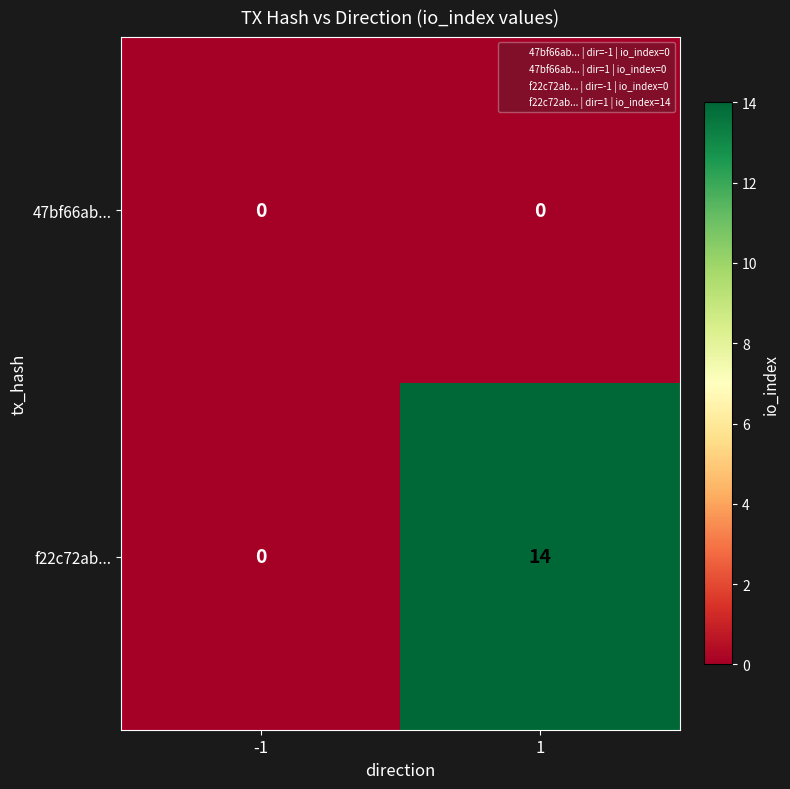

Rank the series by their average value, from lowest to highest.

47bf66ab..., f22c72ab...